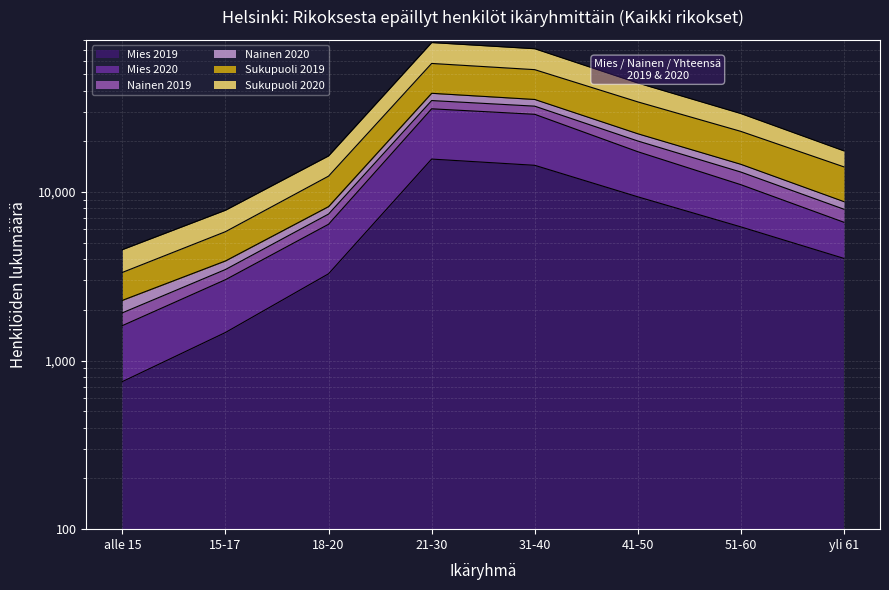

In Sukupuoli 2019, how many points are higher than both neighbors (excluding endpoints)?

1